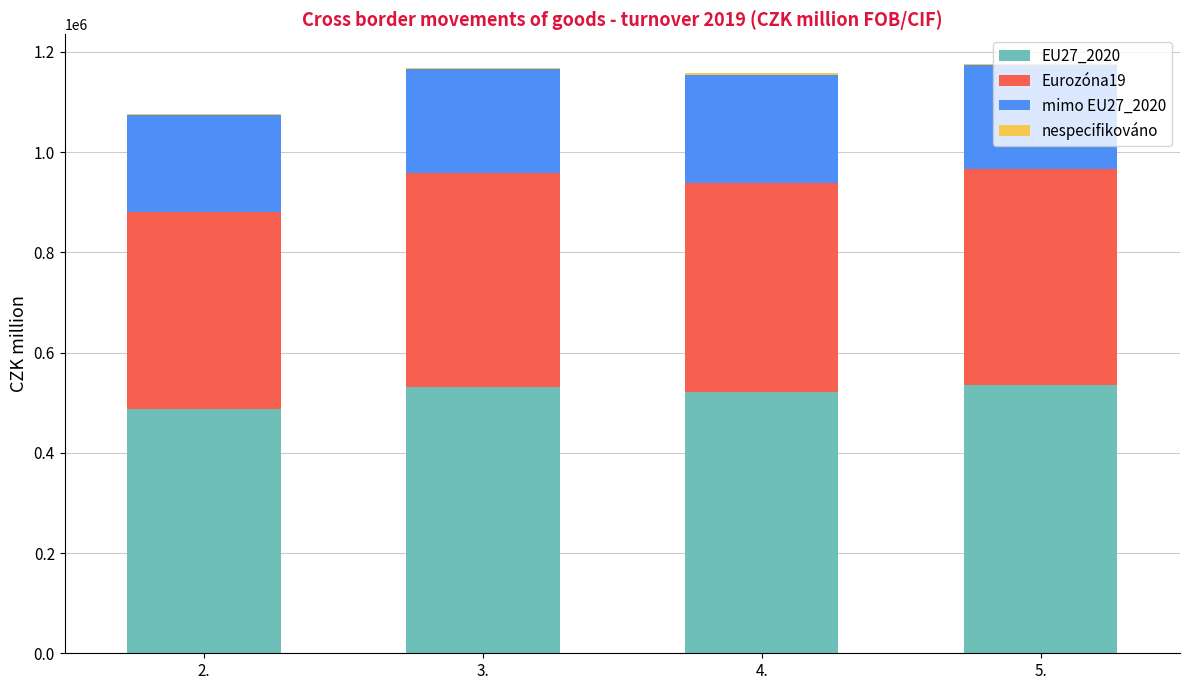

What is the difference between the maximum and second lowest values in the EU27_2020 series?

15482